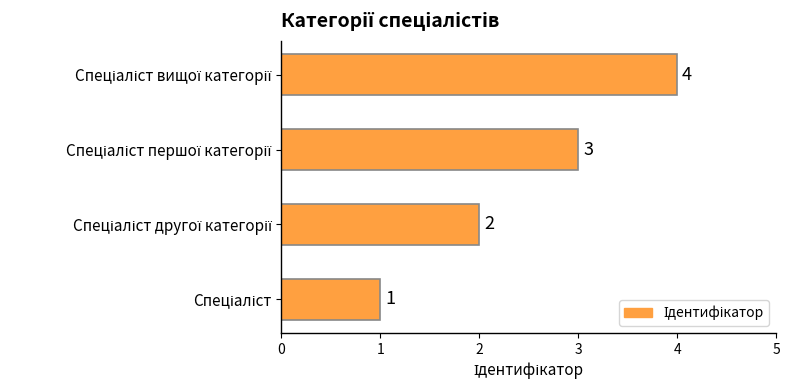

Does the chart contain any negative values?

No